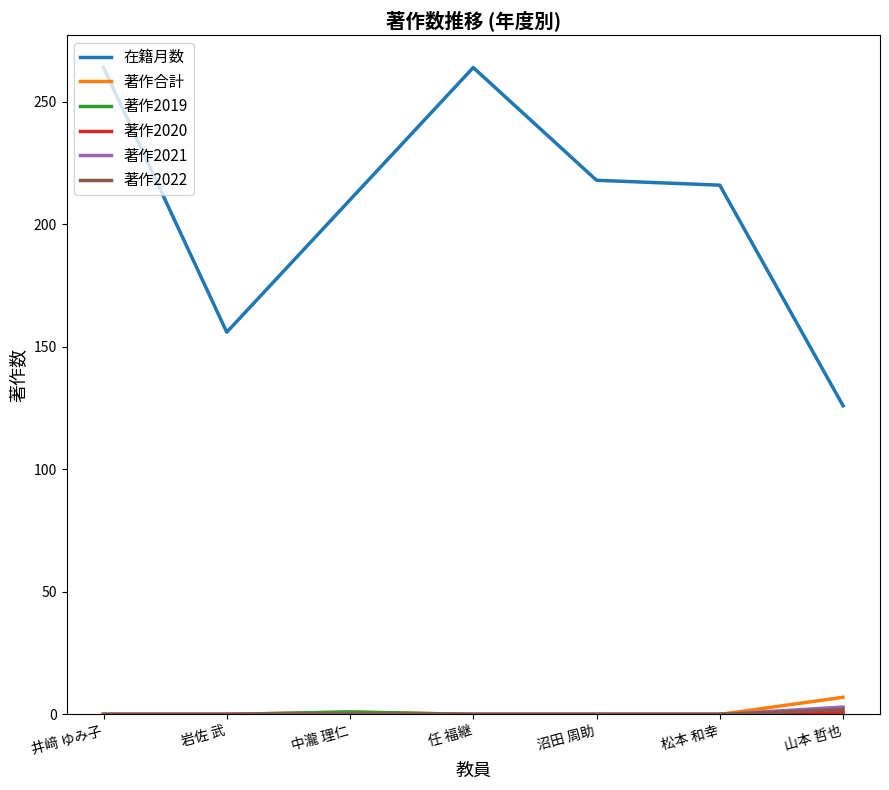

True or false: 在籍月数 and 著作2021 cross at least once.

False